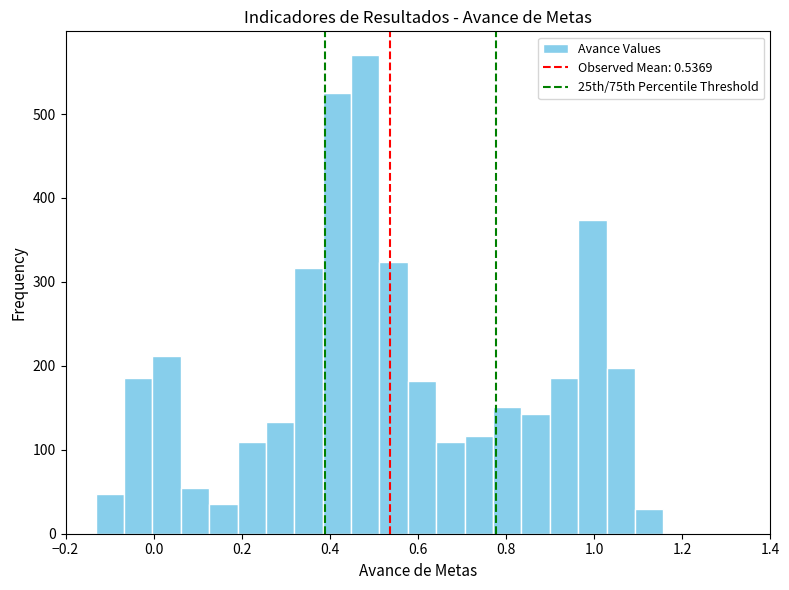

Read against the x-axis, roughly where is the centre of the tallest bar?

0.48